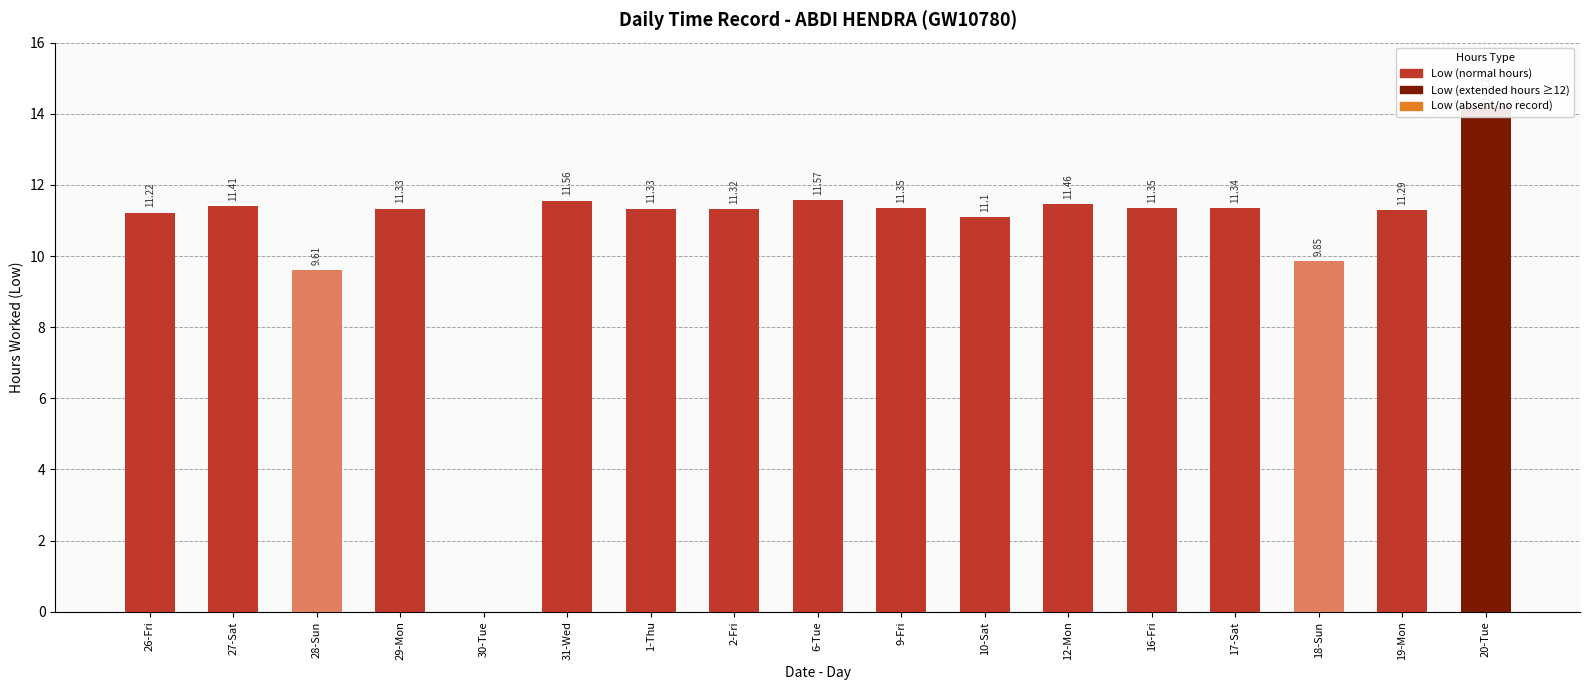

What is the value of the 14th bar from the left?

11.3